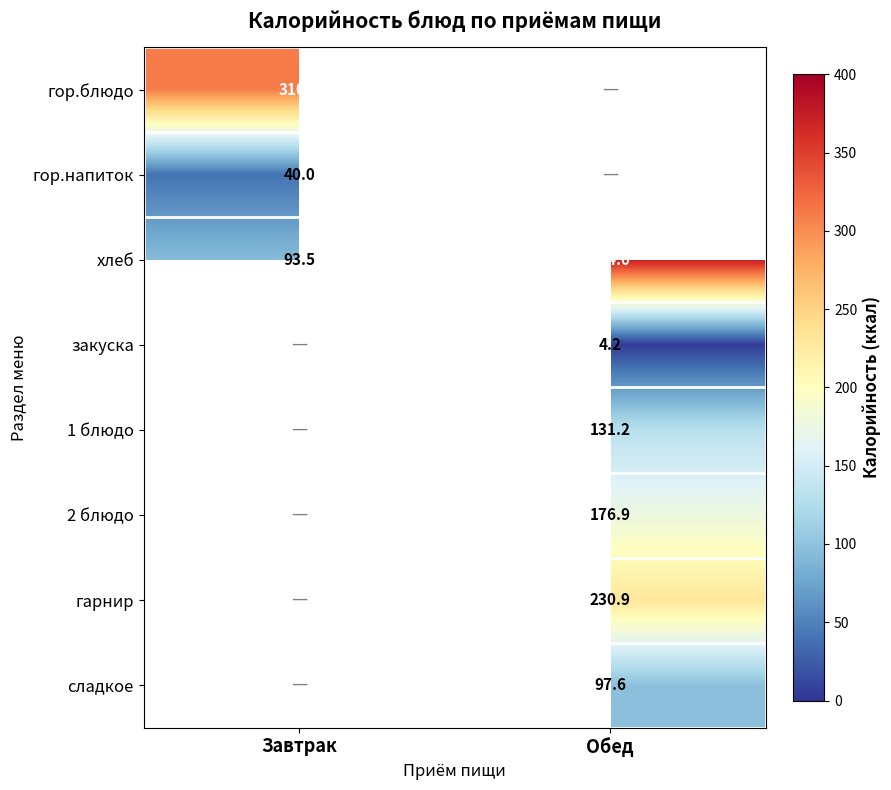

The value of 2 блюдо at Обед is 176.9. True or false?

True